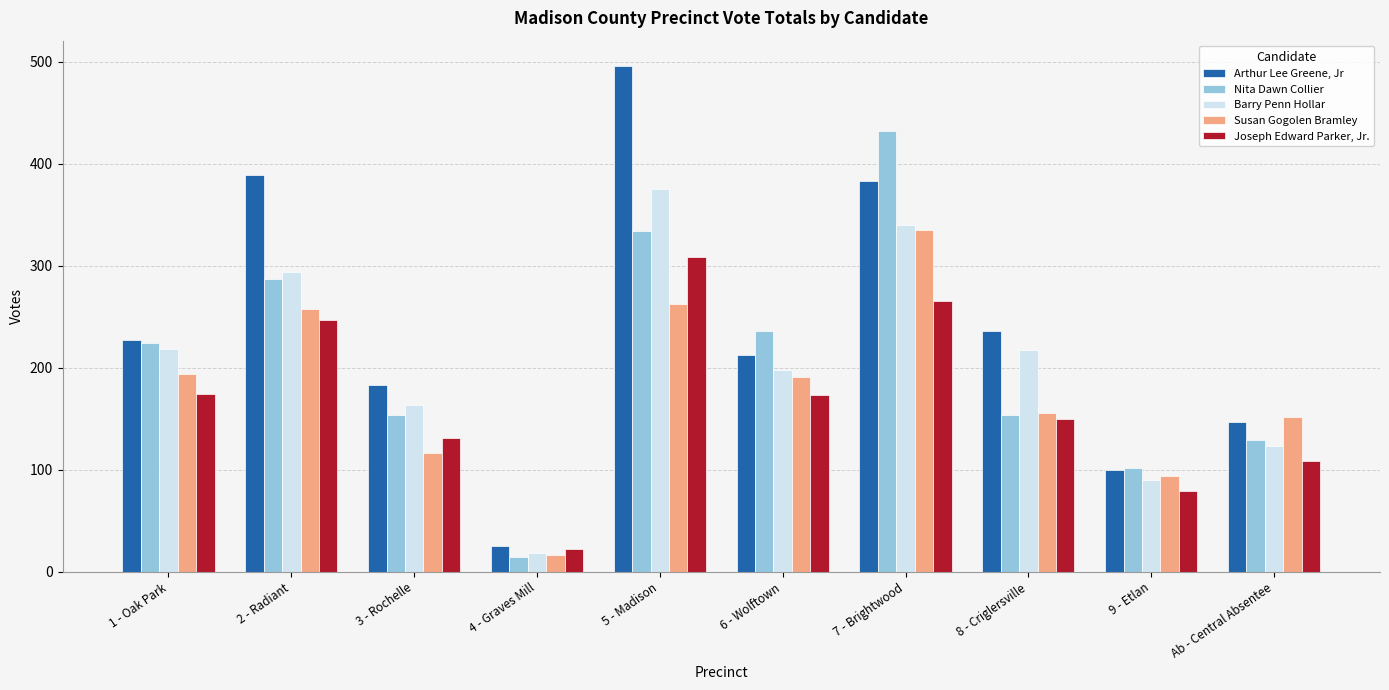

What is the sum of the Arthur Lee Greene, Jr values at 5 - Madison and 9 - Etlan?

596